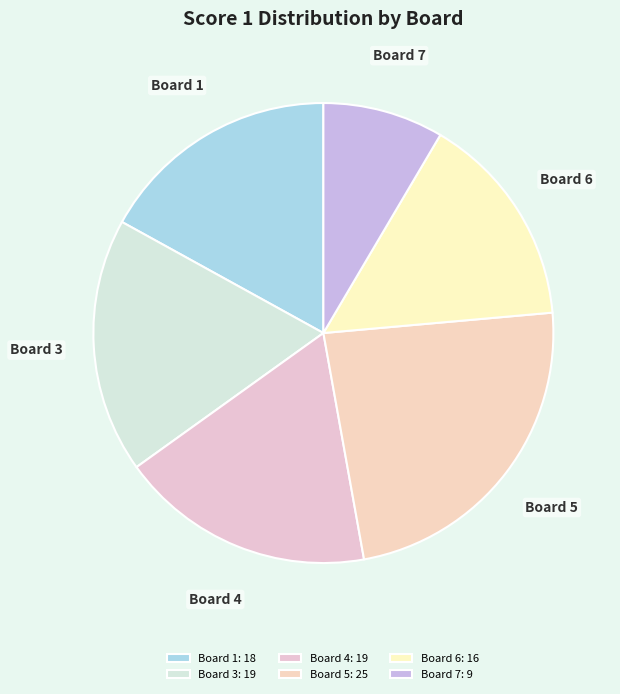

Between Board 4 and Board 6, which is larger?

Board 4